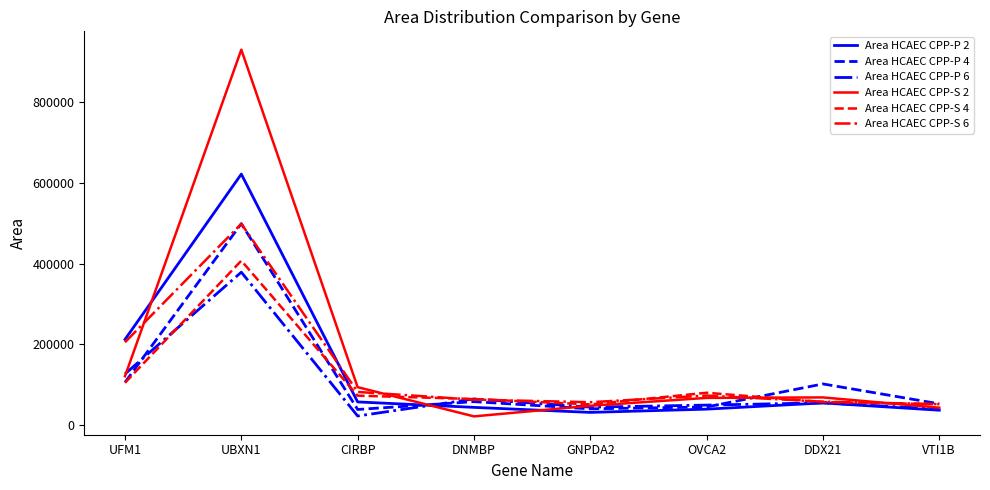

What is the spread (max minus min) of values at OVCA2?

40710.9